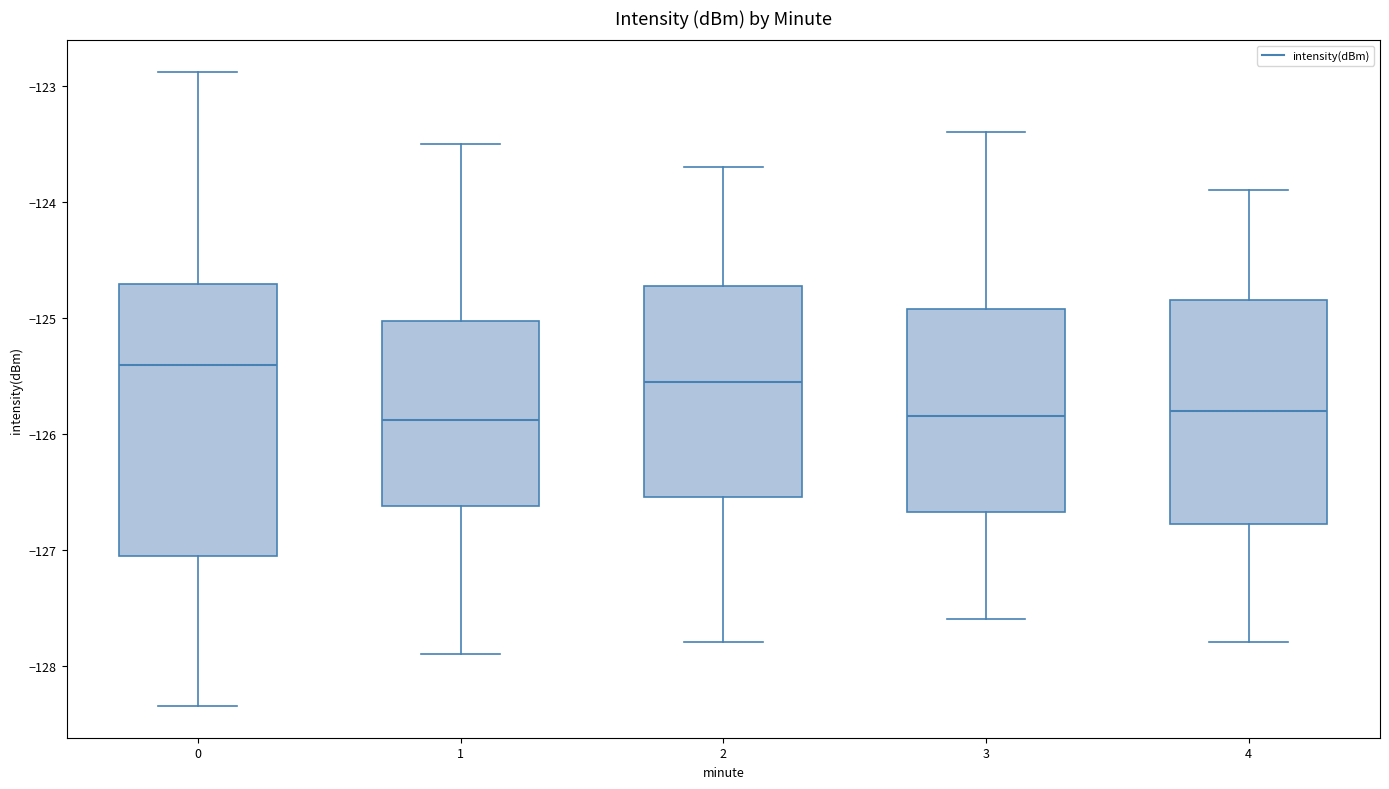

Comparing the boxes themselves (not the whiskers), which one is the tallest?

0